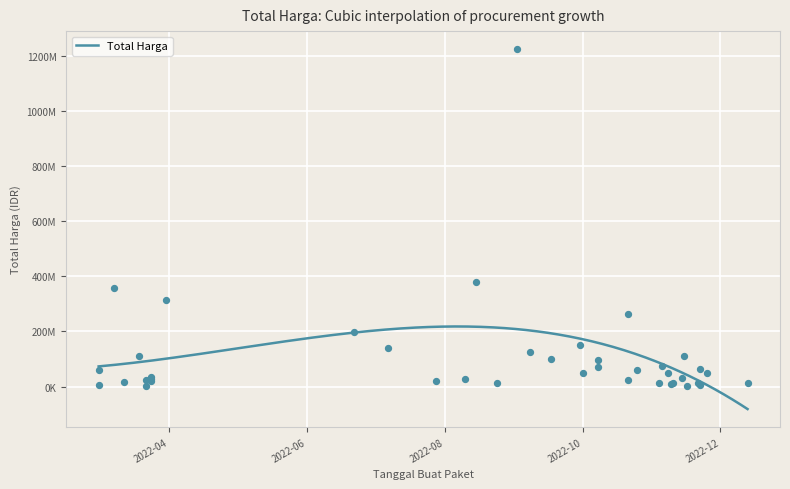

Which has a higher value, 2022-06-22 or 2022-11-04?

2022-06-22